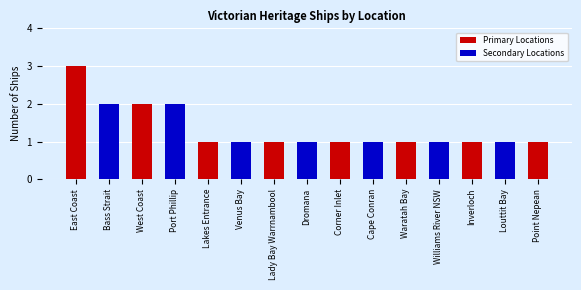

What is the difference between the values at Corner Inlet and West Coast?

1